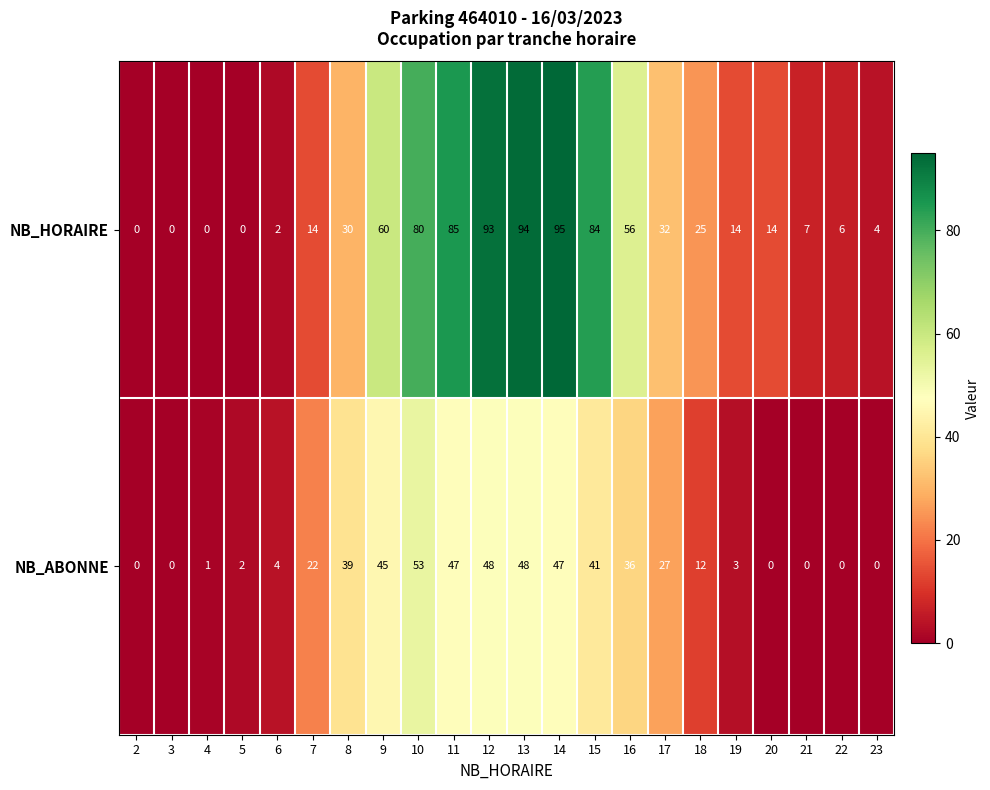

The NB_ABONNE series shows 39 at 17. True or false?

False